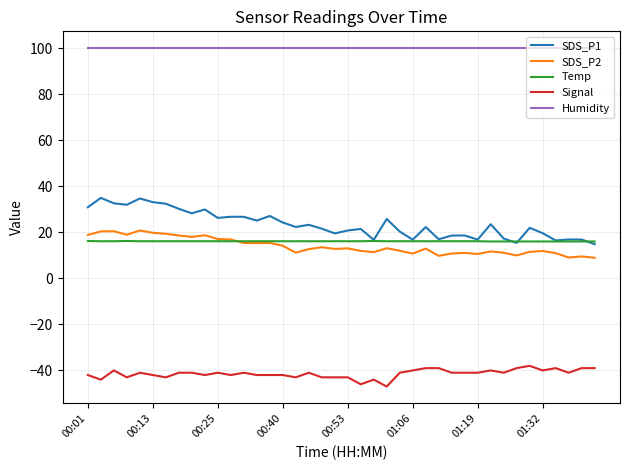

Does the chart display data point markers on the line(s)?

No